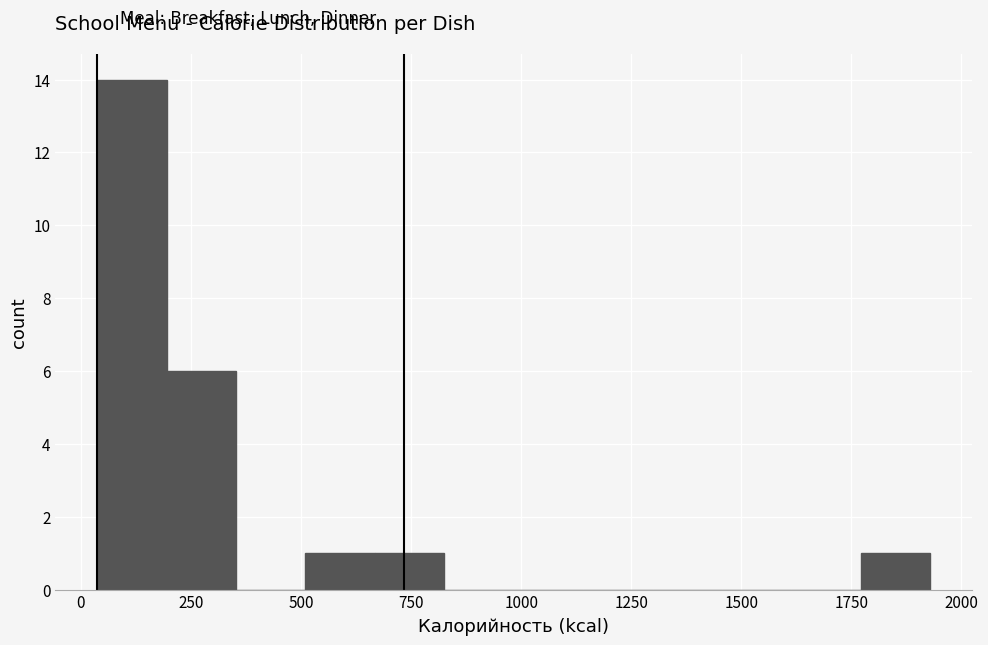

Read against the x-axis, roughly where is the centre of the tallest bar?

100